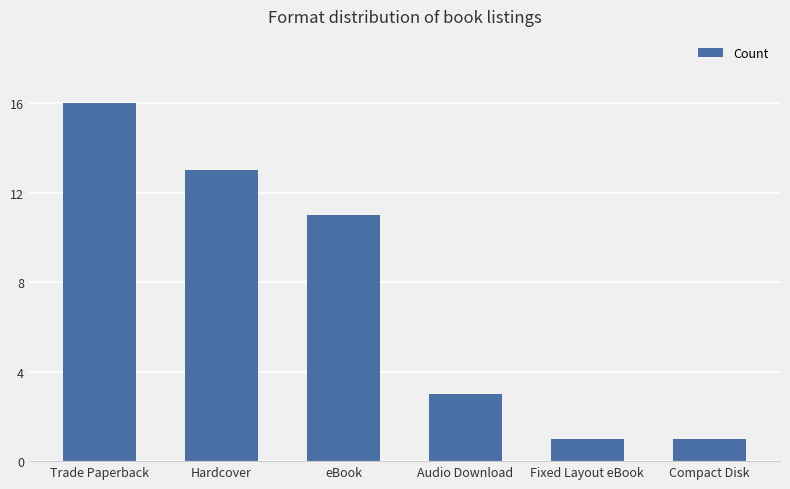

Reading left to right, what are all the values shown in this chart?

16	13	11	3	1	1